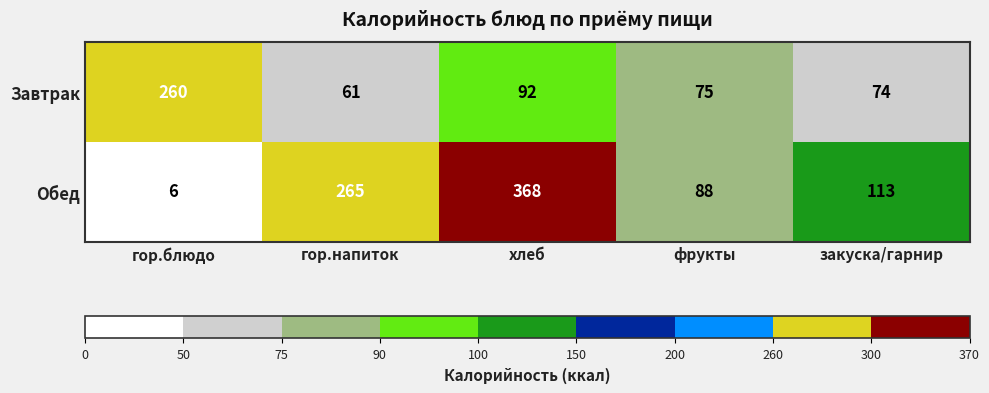

Reading left to right, what are all the values shown in this chart?

Завтрак: гор.блюдо=260	гор.напиток=61	хлеб=92	фрукты=75	закуска/гарнир=74
Обед: гор.блюдо=6	гор.напиток=265	хлеб=368	фрукты=88	закуска/гарнир=113